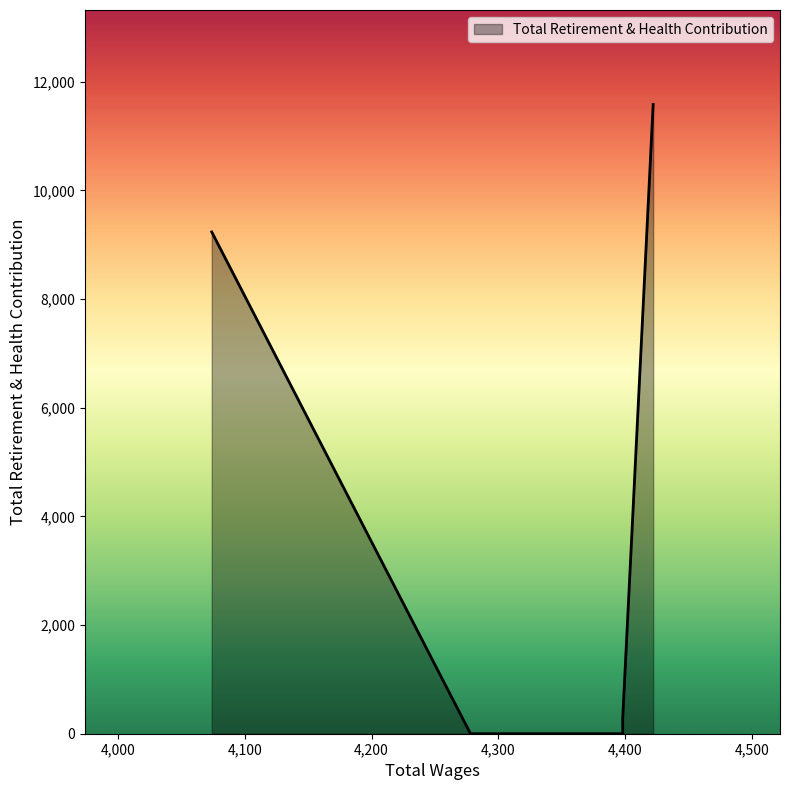

What is the difference between the values at 4074.0 and 4278.0?

9234